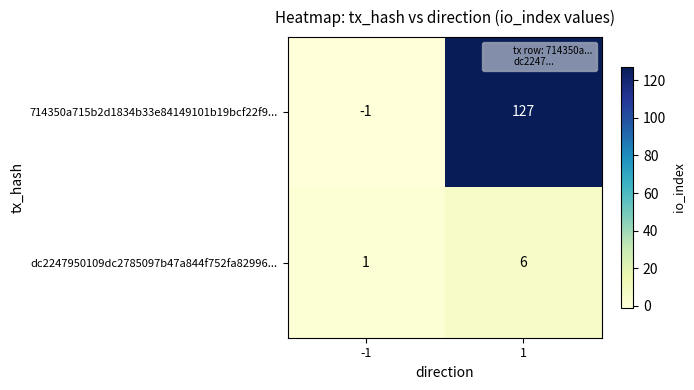

Reading left to right, extract all data points from this chart.

714350a715b2d1834b33e84149101b19bcf22f9...: -1=-1	1=127
dc2247950109dc2785097b47a844f752fa82996...: -1=1	1=6